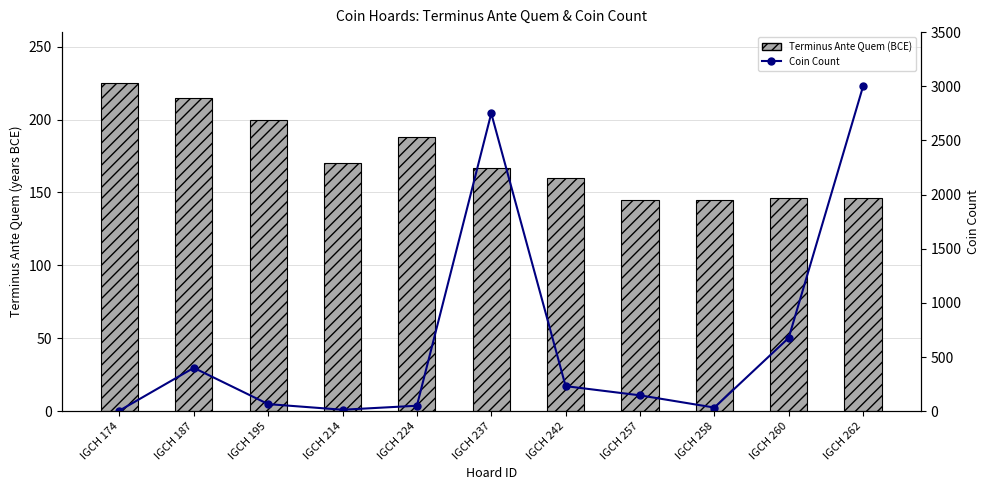

What is the minimum value for Terminus Ante Quem (BCE)?

145